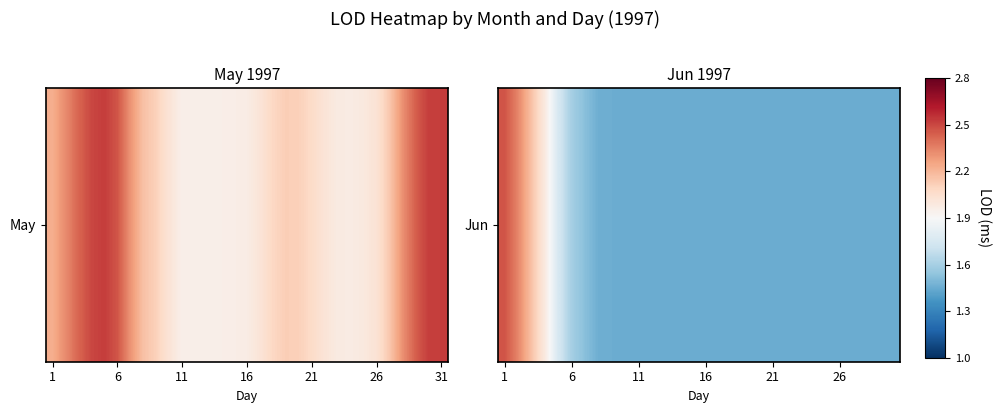

What is the difference between the second highest and second lowest values?

0.9